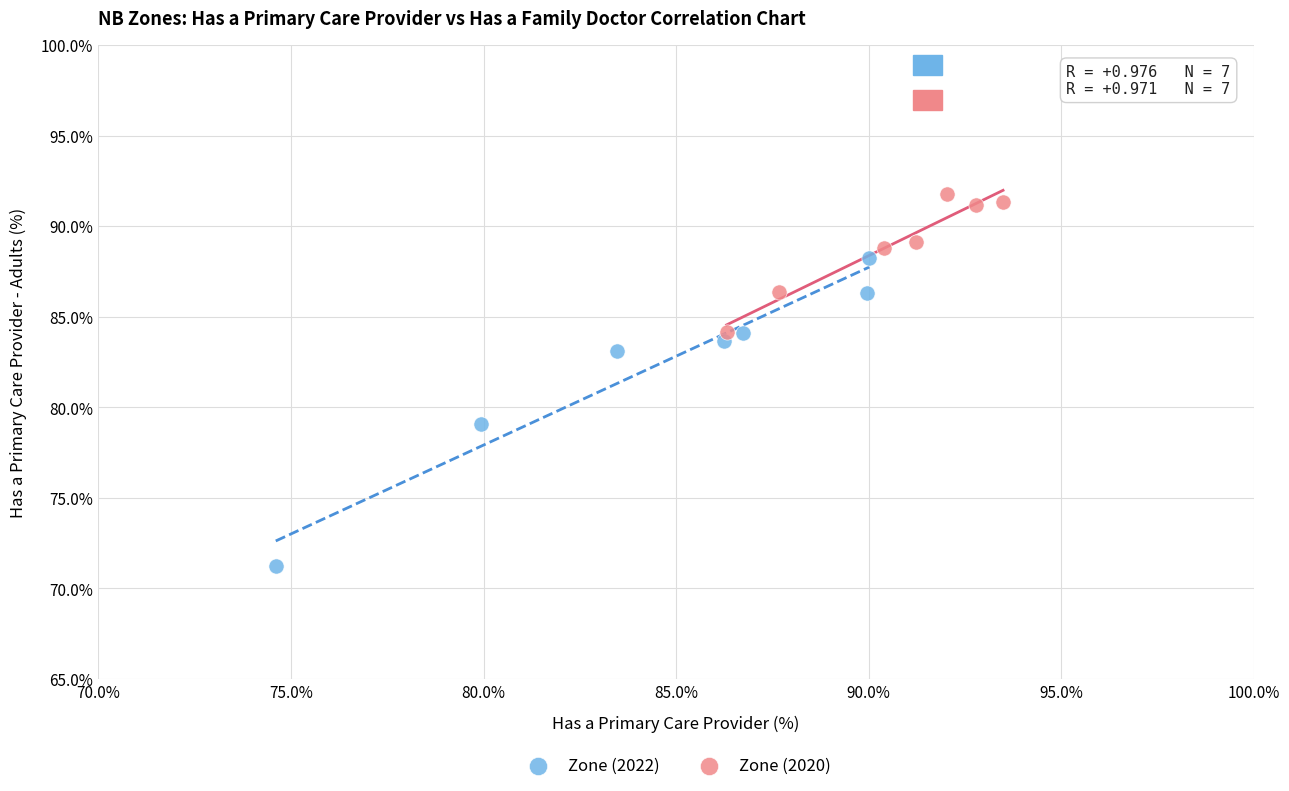

What are all the series names shown in the legend?

Zone (2022), Zone (2020)